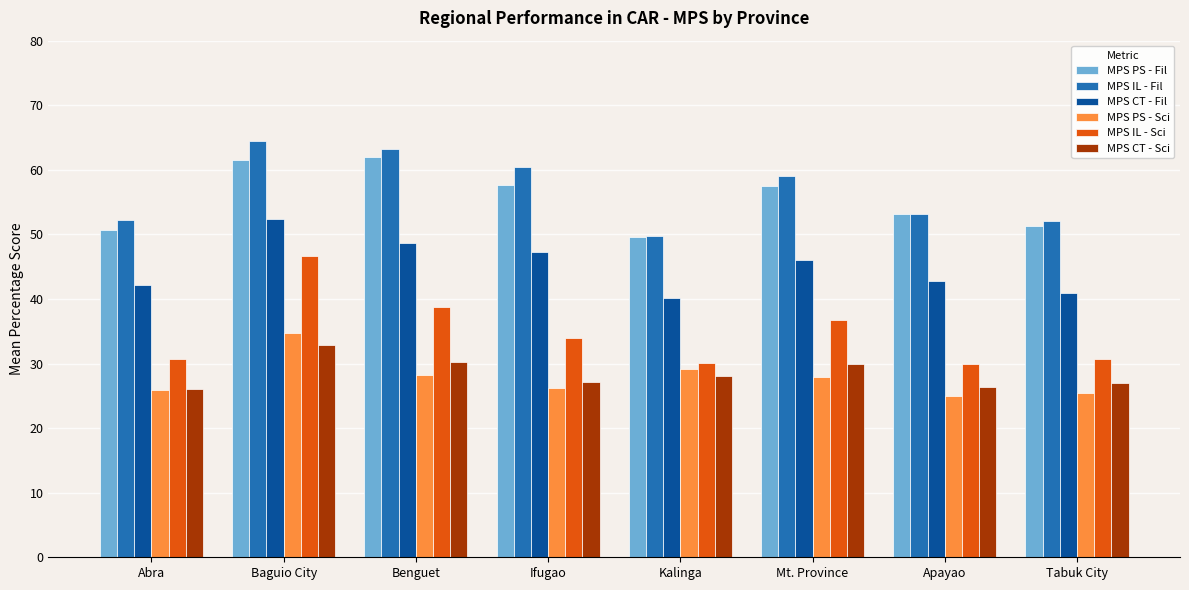

What is the difference between the highest and lowest values at Apayao?

28.0